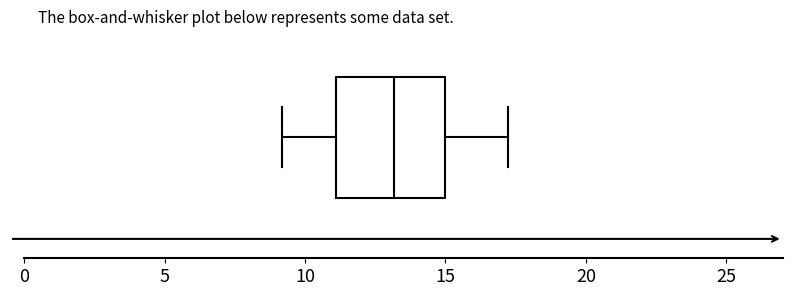

Where does the right whisker of the box end on the x-axis? The values are not printed on the chart, so give them approximately, as read against the axis.

17